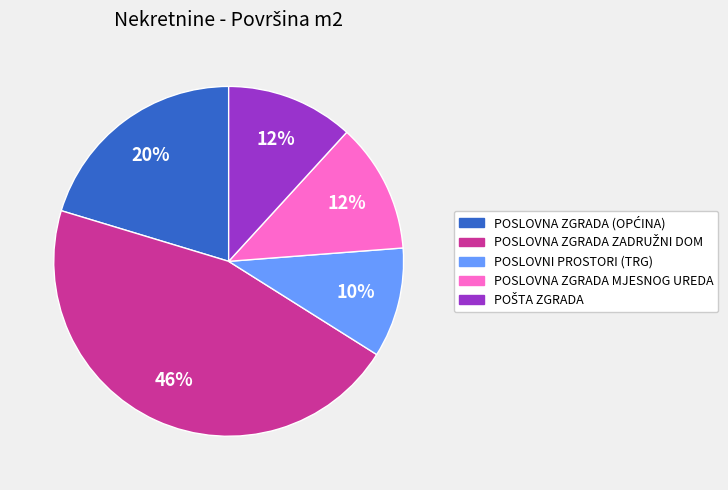

Is there a majority slice in this chart?

No